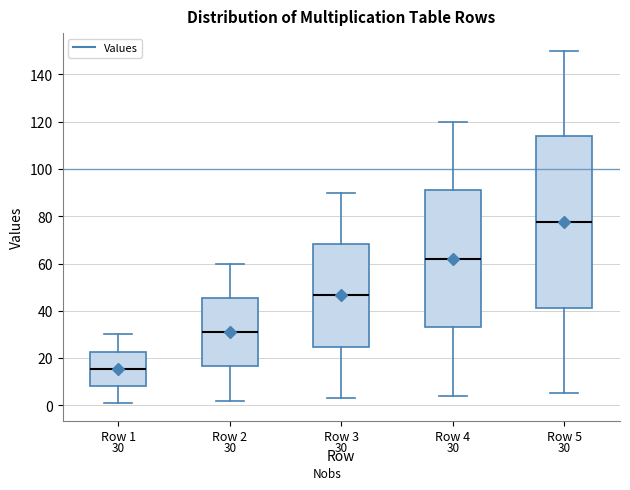

Comparing the boxes themselves (not the whiskers), which one is the tallest?

Row 5